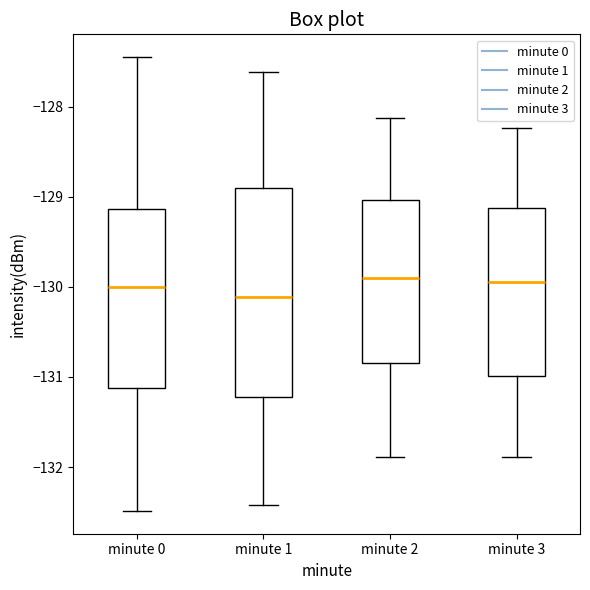

Where is the lower edge of the box for minute 2 on the y-axis? The values are not printed on the chart, so give them approximately, as read against the axis.

-130.8